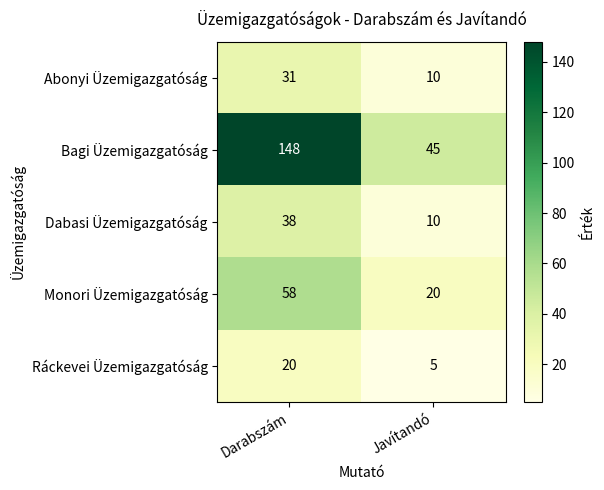

What is the difference between the Dabasi Üzemigazgatóság values at Javítandó and Darabszám?

28